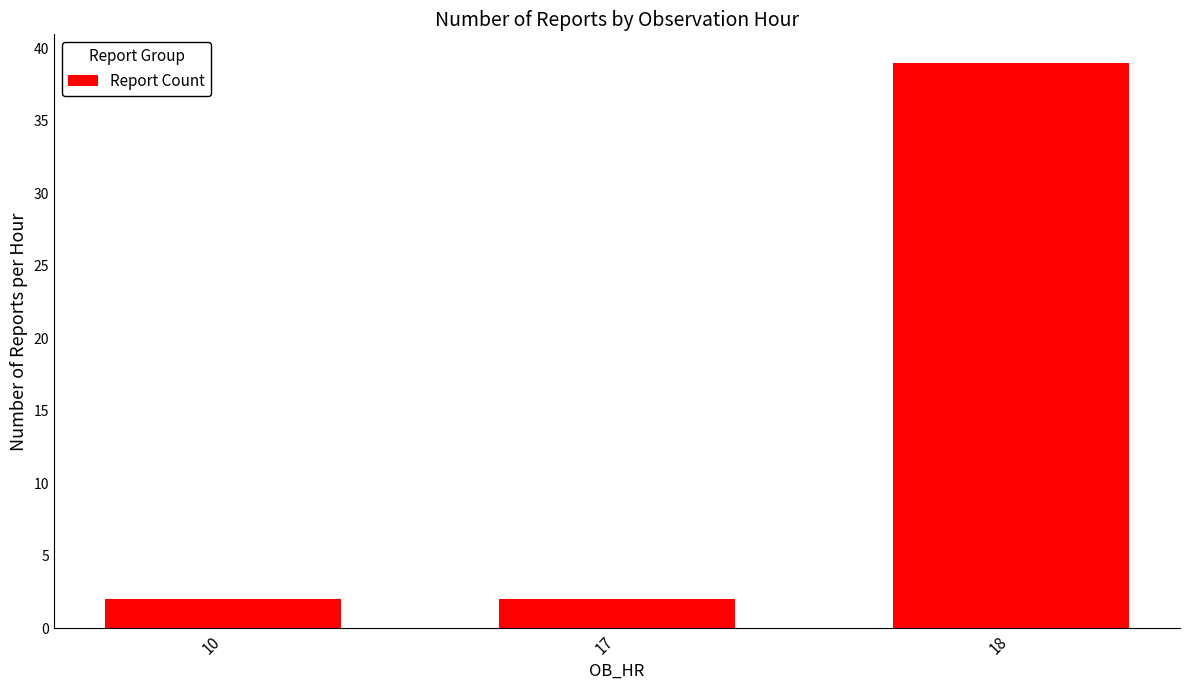

Reading left to right, extract all data points from this chart.

10=2	17=2	18=39